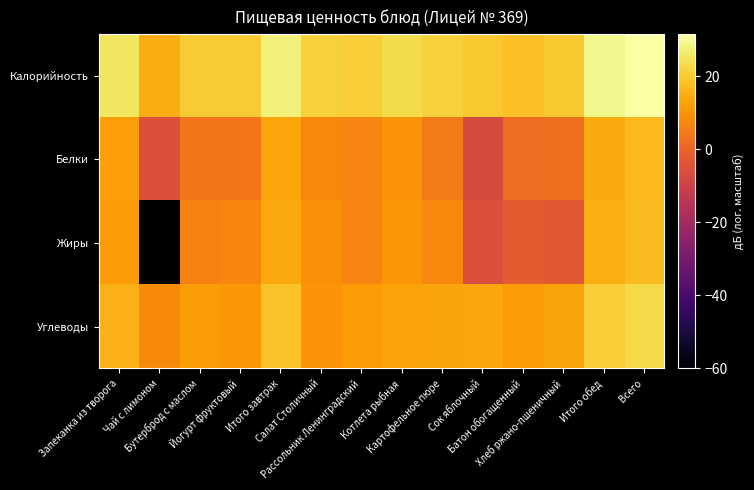

Rank the series at Чай с лимоном from highest to lowest value.

Калорийность, Углеводы, Белки, Жиры